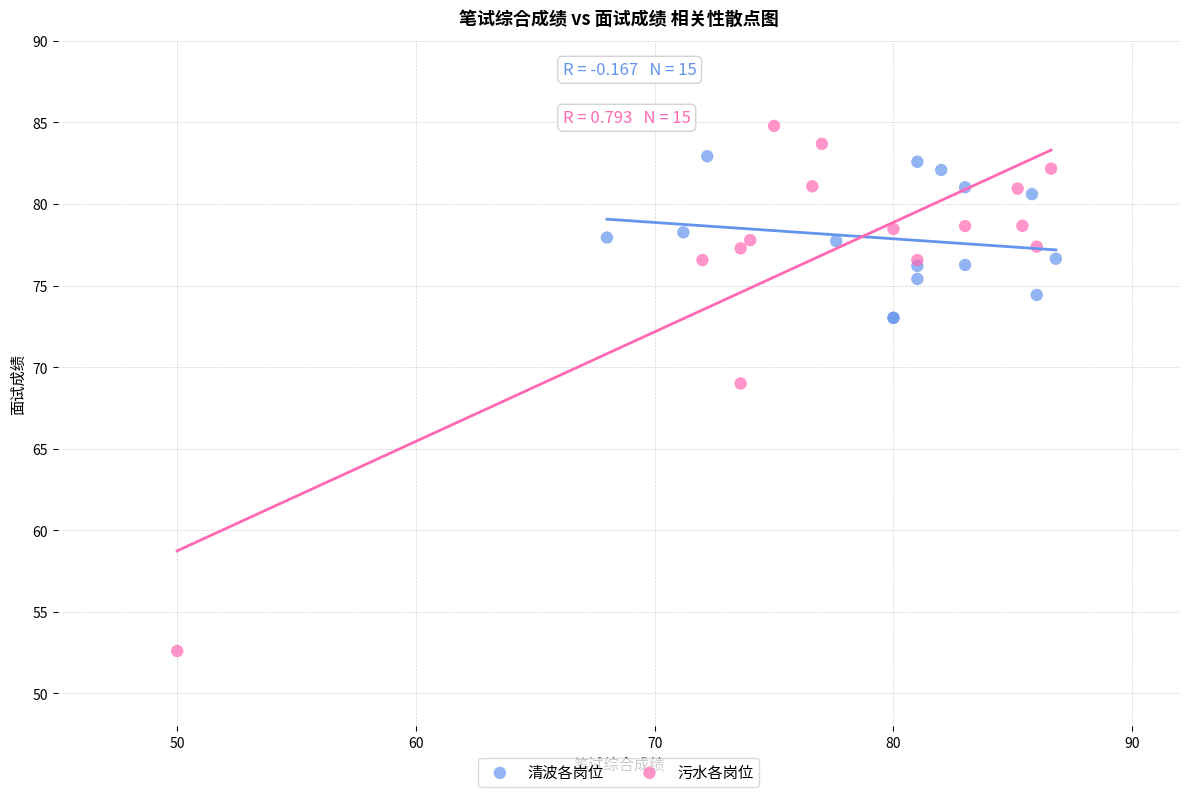

Which series reaches the maximum Y coordinate?

污水各岗位